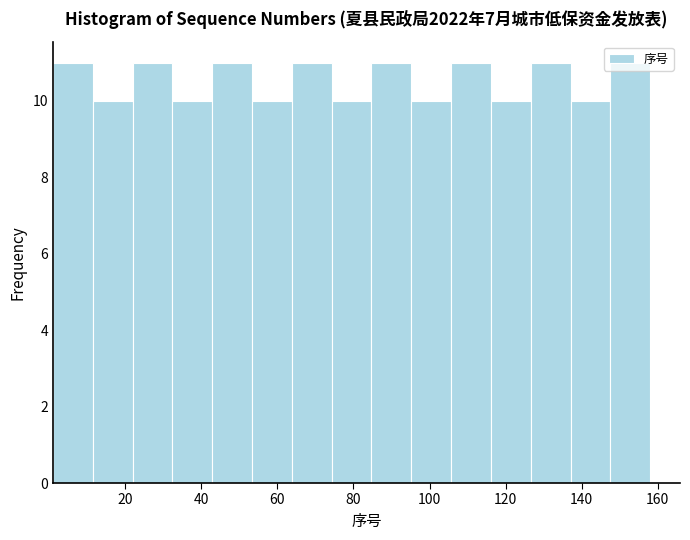

Reading left to right, transcribe this chart: for each bar, give the range it covers on the x-axis and its height. Neither the bar edges nor the heights are printed on the chart, so give them approximately, as read against the axes.

2 to 12: 11
12 to 22: 10
22 to 32: 11
32 to 42: 10
42 to 54: 11
54 to 64: 10
64 to 74: 11
74 to 84: 10
84 to 96: 11
96 to 106: 10
106 to 116: 11
116 to 126: 10
126 to 138: 11
138 to 148: 10
148 to 158: 11